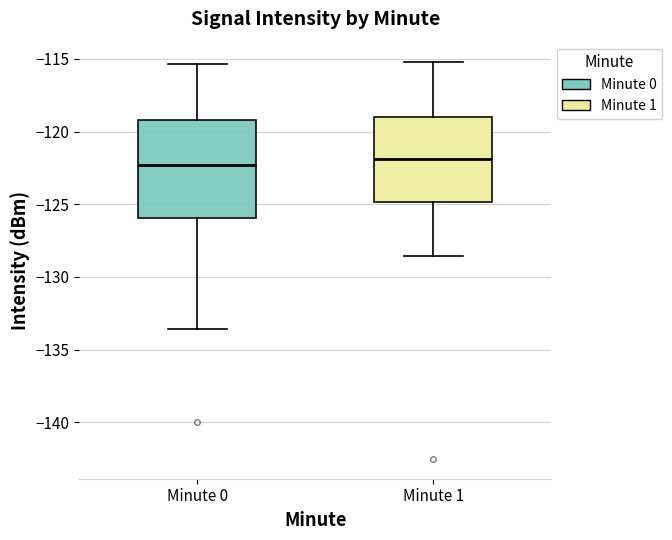

Which box is the tallest, from its lower edge to its upper edge?

Minute 0